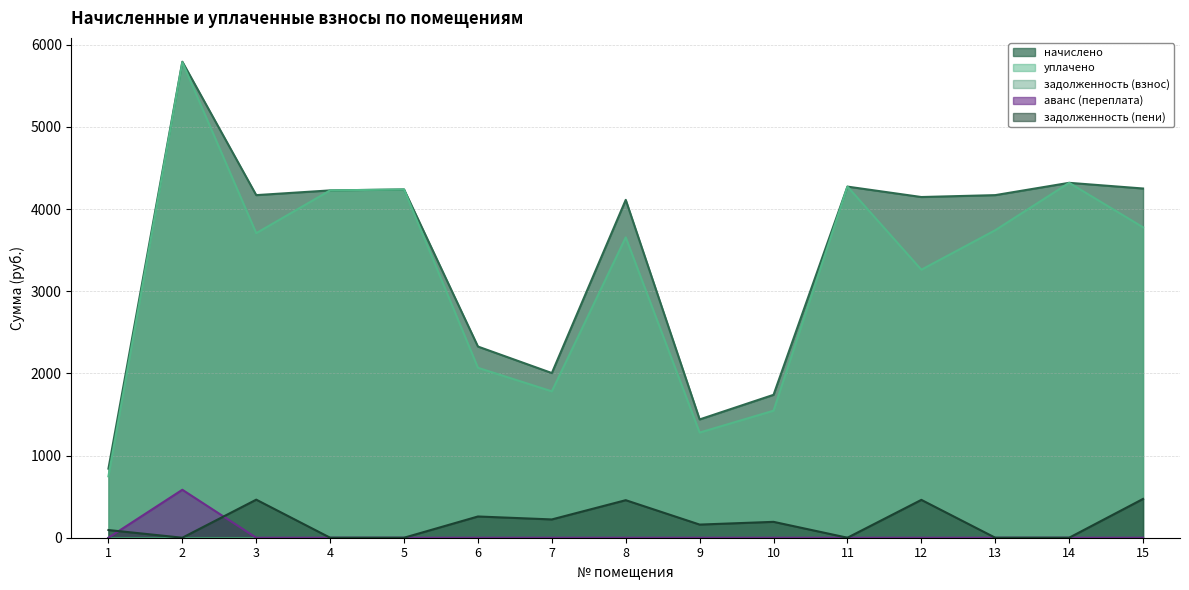

Is it true that уплачено equals 6790.0 at 11?

False